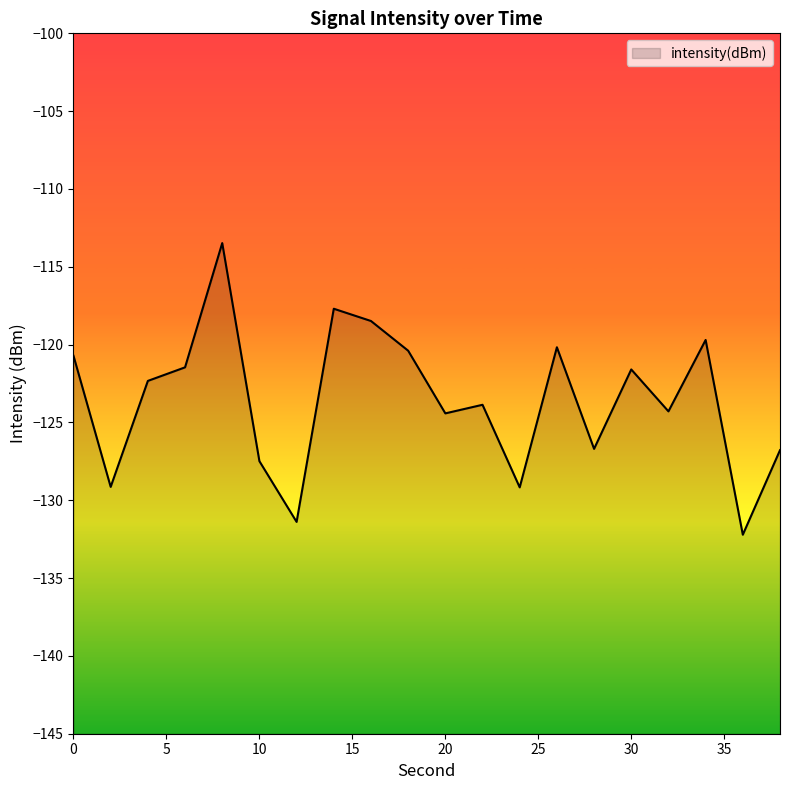

Rank the categories by value from highest to lowest.

8, 14, 16, 34, 26, 18, 0, 6, 30, 4, 22, 32, 20, 28, 38, 10, 2, 24, 12, 36